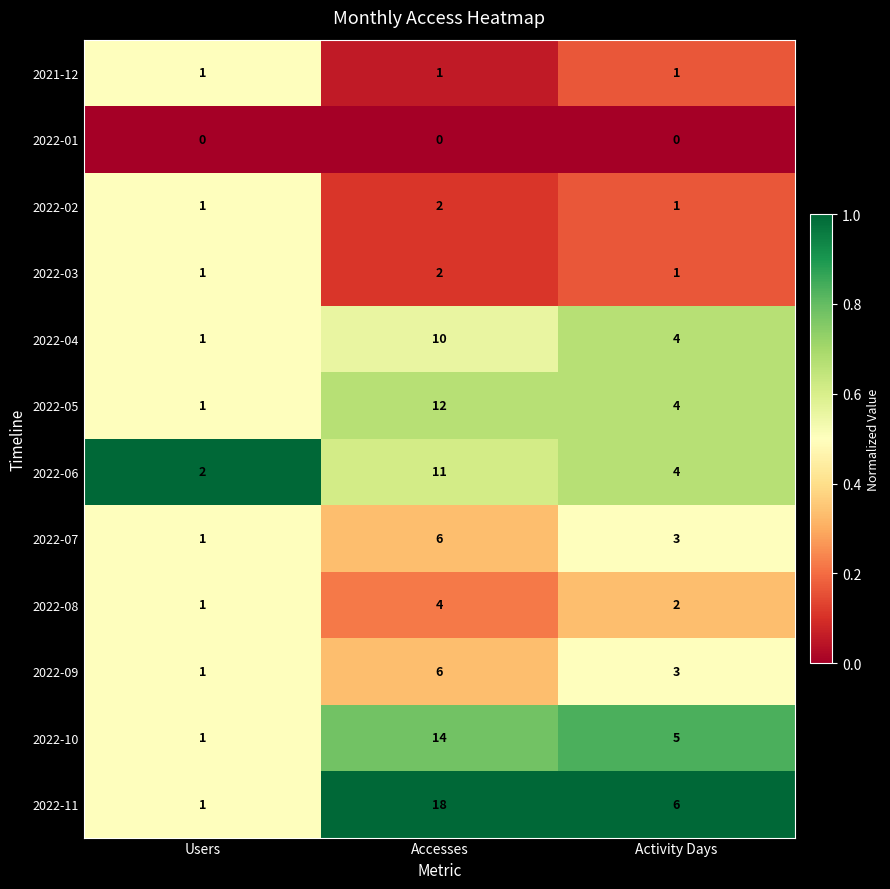

Which series has the largest total across all categories?

2022-11